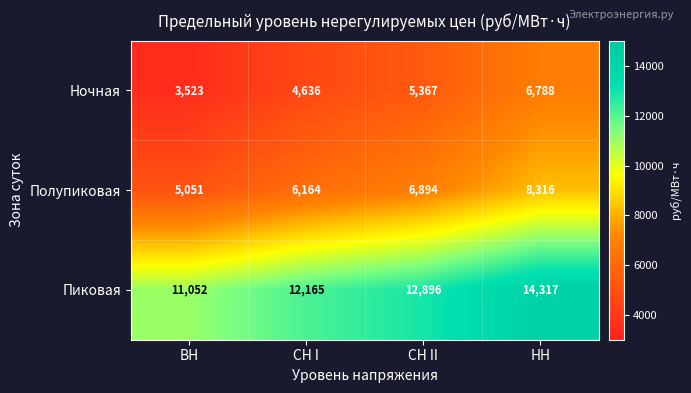

At which category is the sum across all series the highest?

НН